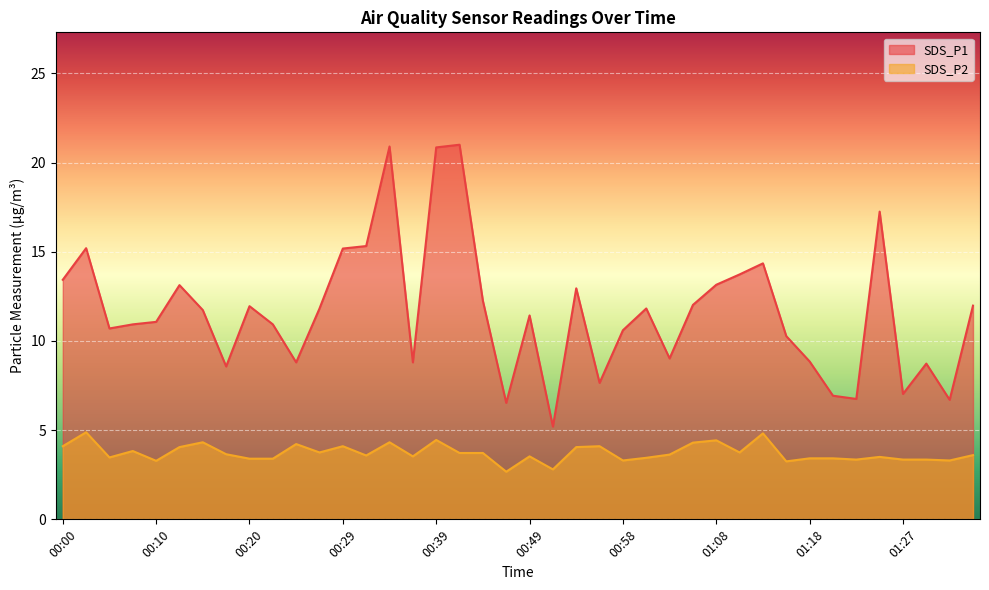

Where does the SDS_P1 series first go above 11?

00:00